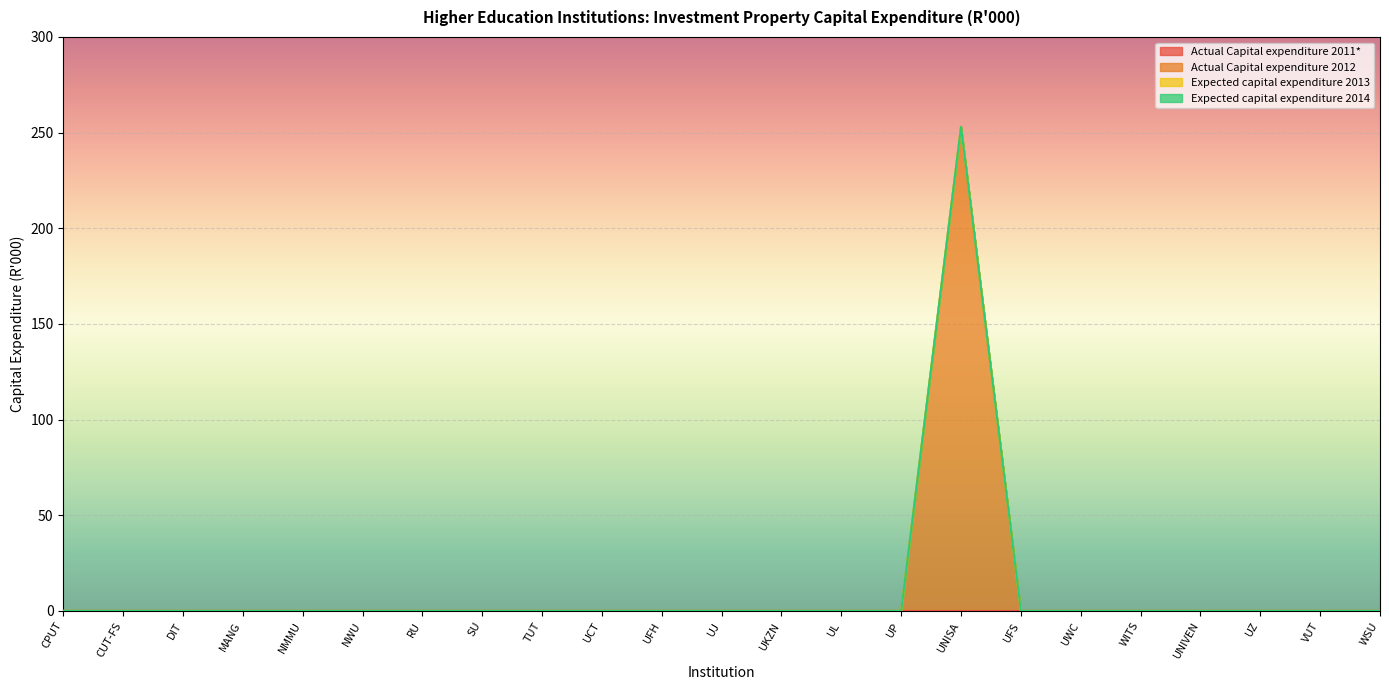

Which category has the highest value in the Actual Capital expenditure 2011* series?

CAPE PENINSULA UNIVERSITY OF TECHNOLOGY